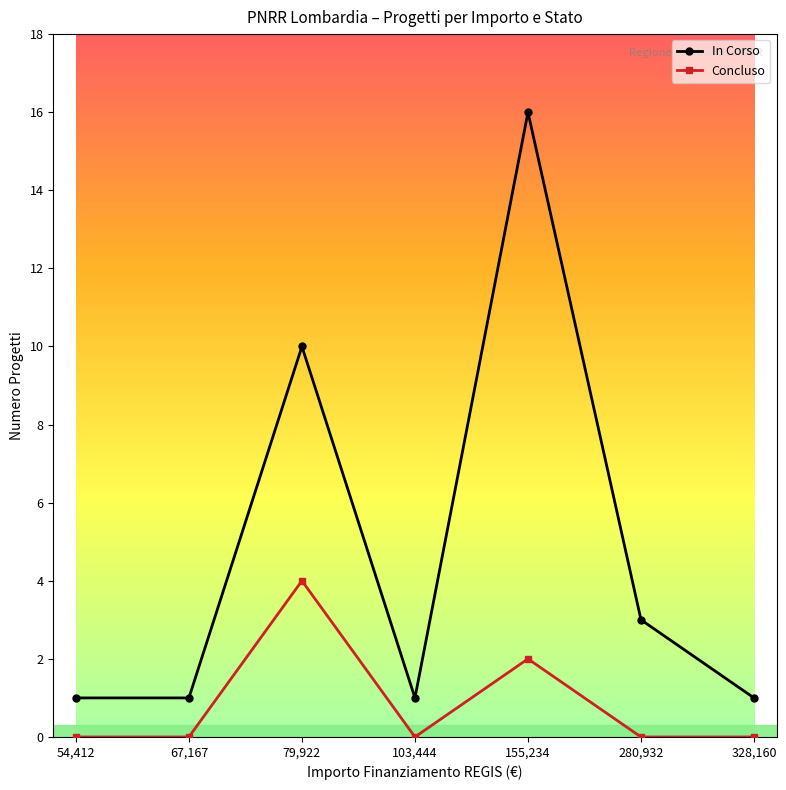

What is the maximum value shown in the chart?

16